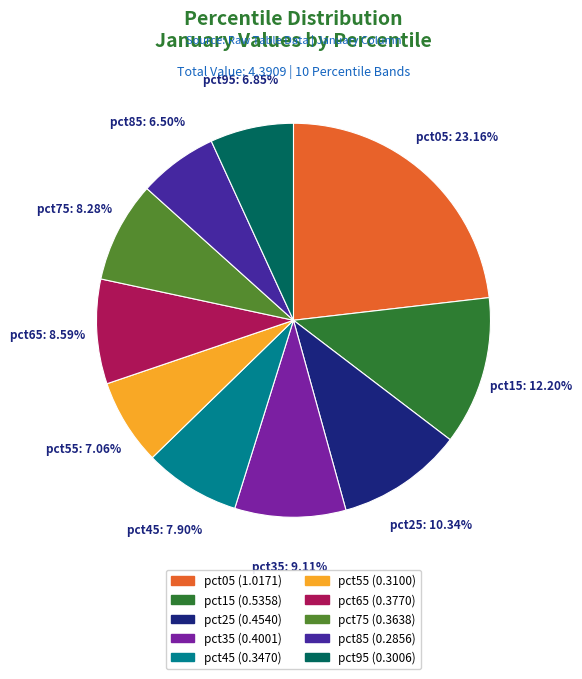

Is there a majority slice in this chart?

No